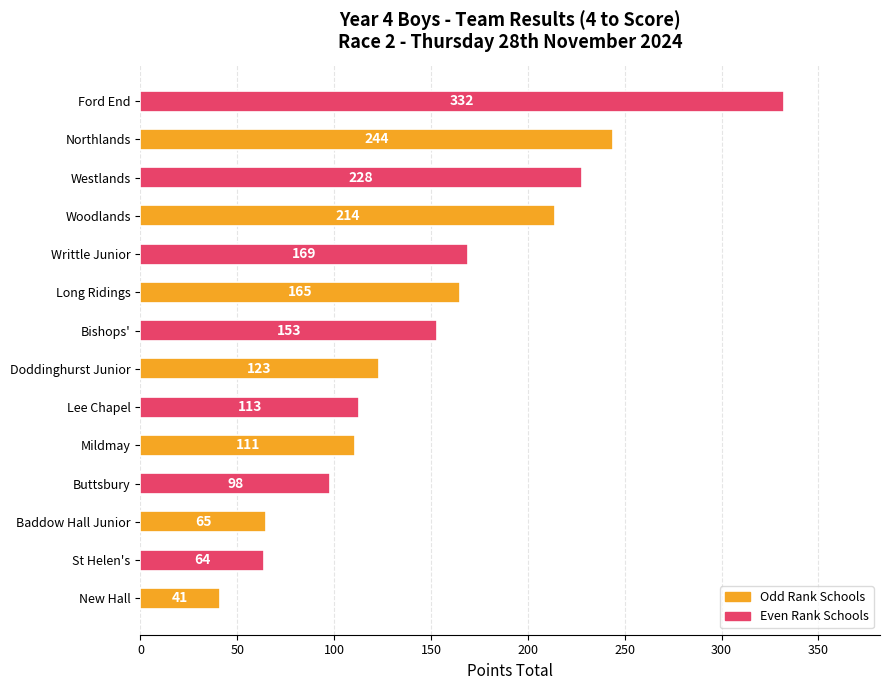

True or false: the data shows 26 at Doddinghurst Junior.

False